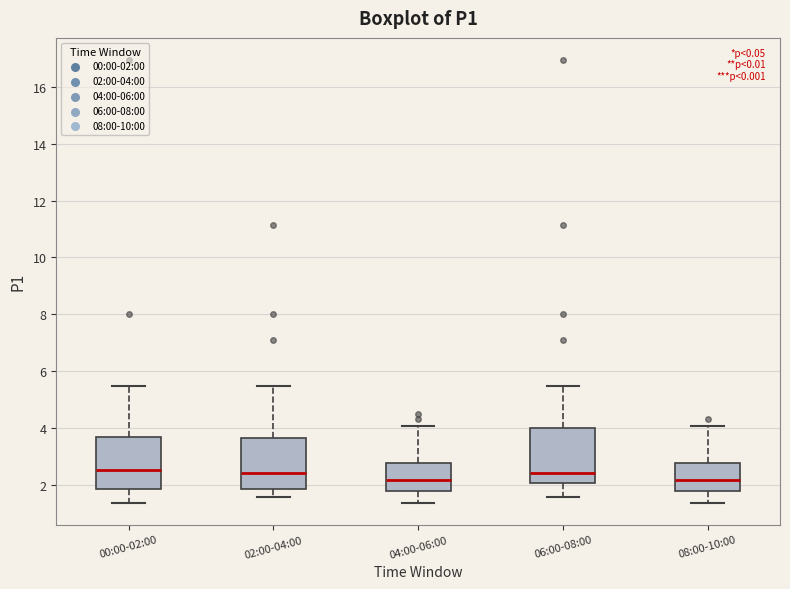

Reading left to right, read every box against the y-axis: the position of its median line, the range the box covers, and the ends of its whiskers. The values are not printed on the chart, so give them approximately, as read against the axis.

00:00-02:00: median 2.6, box 1.8 to 3.8, whiskers 1.4 to 5.6
02:00-04:00: median 2.4, box 1.8 to 3.6, whiskers 1.6 to 5.6
04:00-06:00: median 2.2, box 1.8 to 2.8, whiskers 1.4 to 4.2
06:00-08:00: median 2.4, box 2.2 to 4.0, whiskers 1.6 to 5.6
08:00-10:00: median 2.2, box 1.8 to 2.8, whiskers 1.4 to 4.2